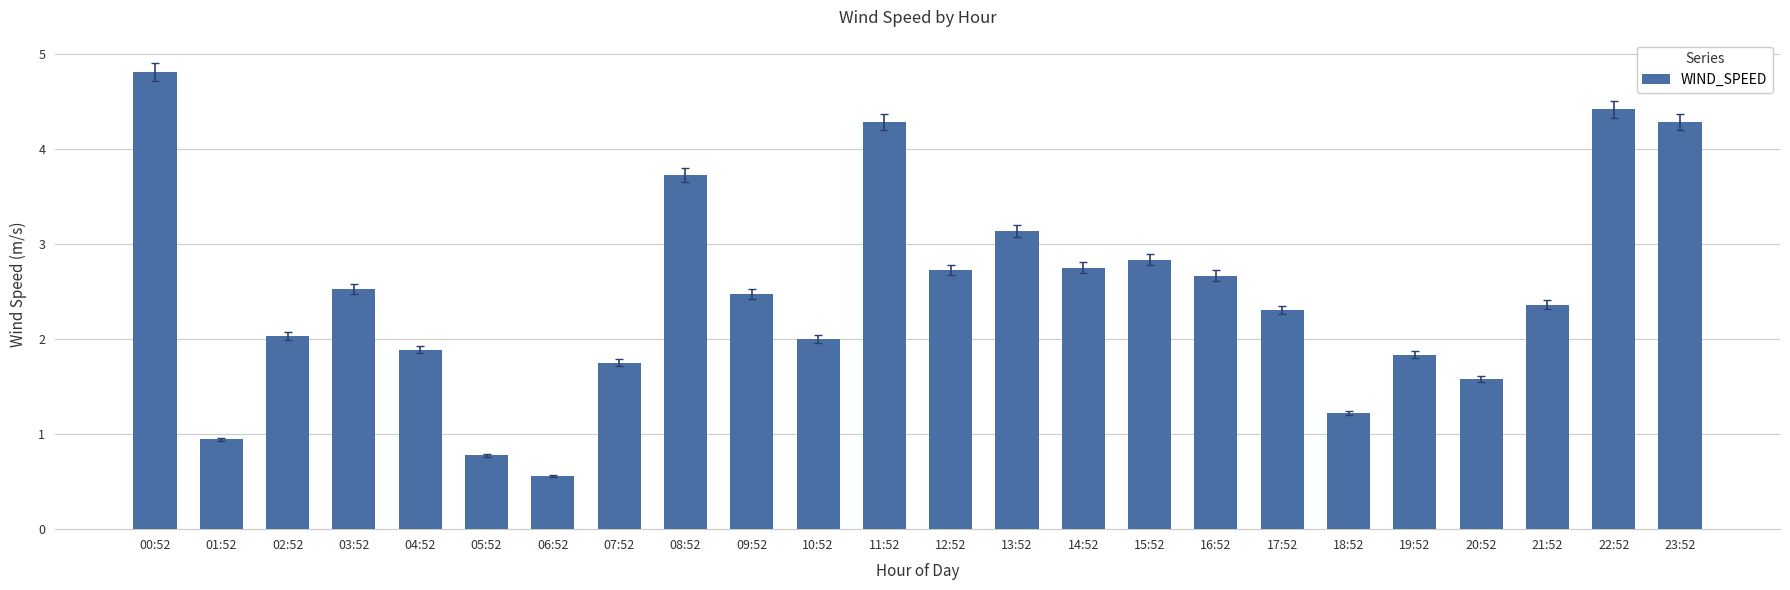

Is it true that the value at 13:52 is 4.2?

False